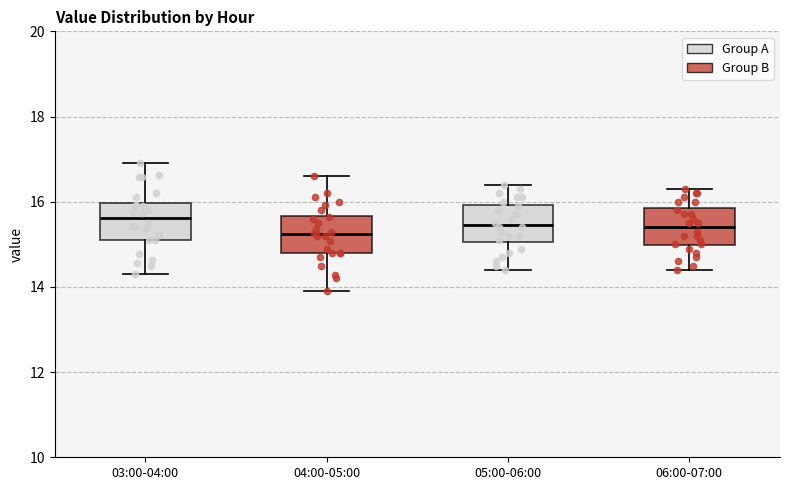

Where does the median line of the box for 04:00-05:00 sit on the y-axis? The values are not printed on the chart, so give them approximately, as read against the axis.

15.2